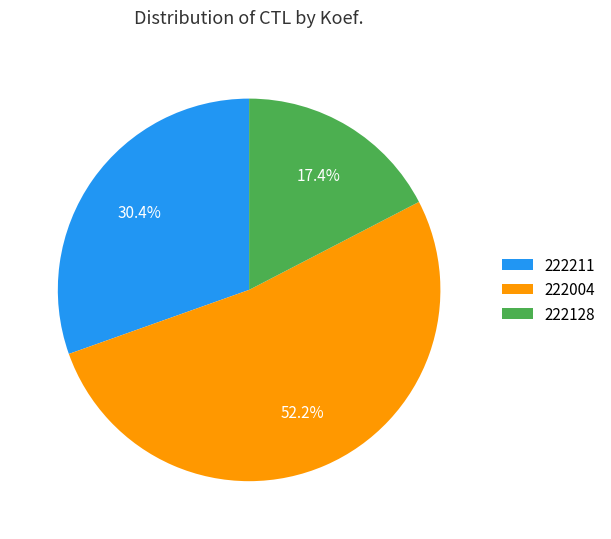

To the nearest percent, what portion does 222004 represent?

52%